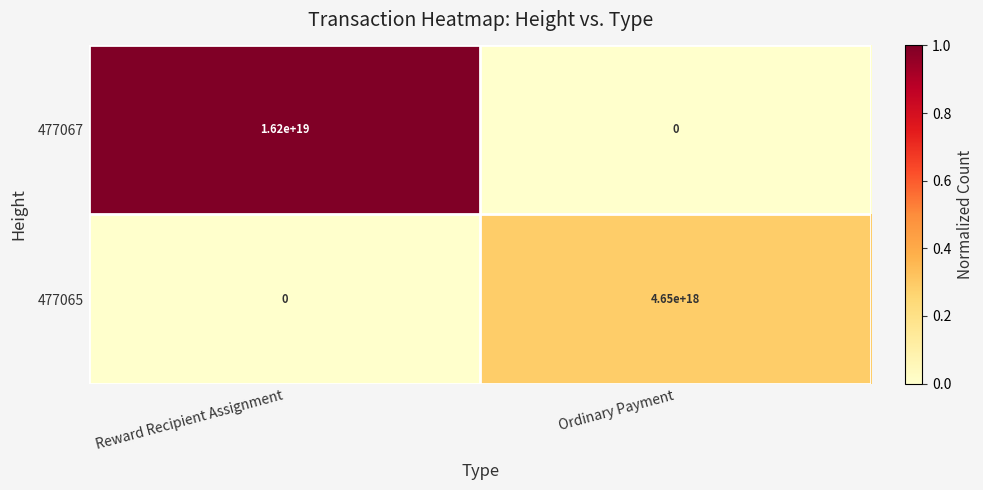

The value of 477065 at Reward Recipient Assignment is -2351445425876051968. True or false?

False